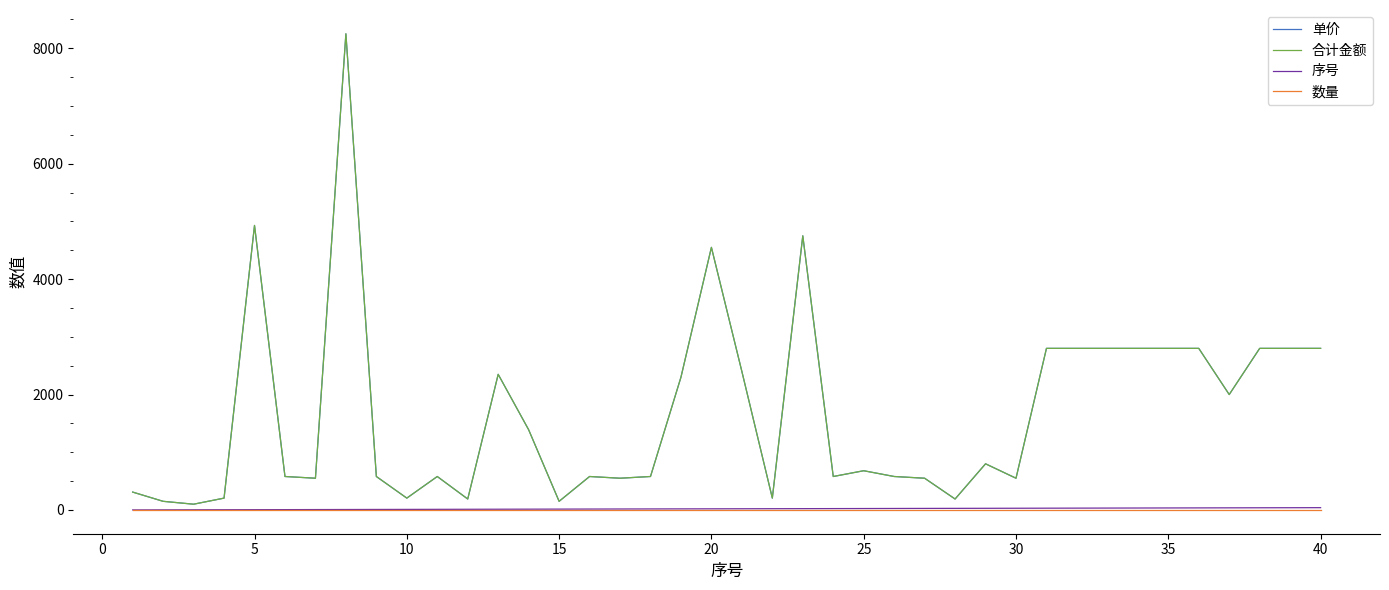

Does the chart have visible grid lines?

No